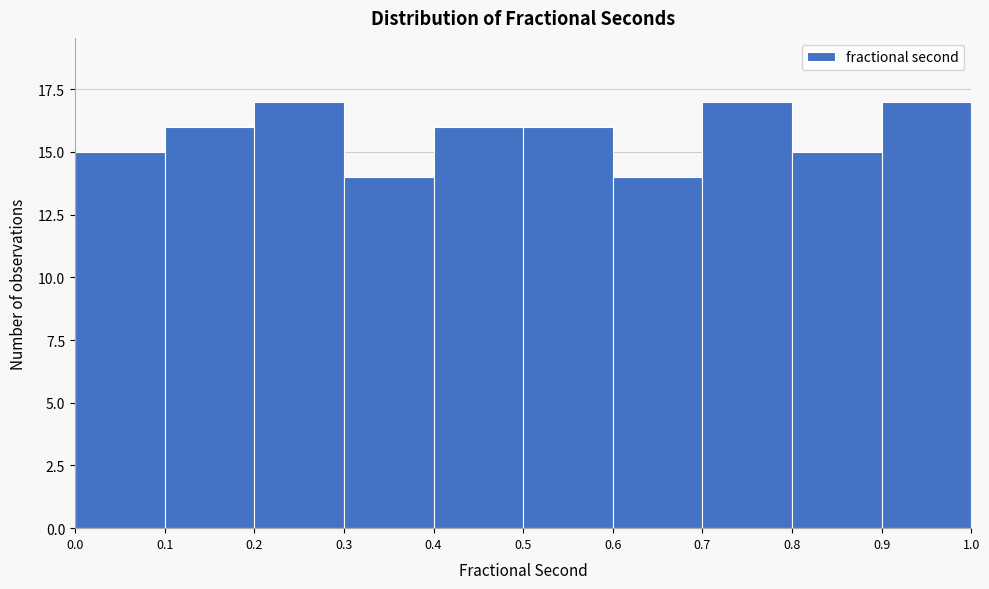

Reading left to right, transcribe this chart: for each bar, give the range it covers on the x-axis and its height. The values are not printed on the chart, so give them approximately, as read against the axis.

0.0 to 0.1: 15
0.1 to 0.2: 16
0.2 to 0.3: 17
0.3 to 0.4: 14
0.4 to 0.5: 16
0.5 to 0.6: 16
0.6 to 0.7: 14
0.7 to 0.8: 17
0.8 to 0.9: 15
0.9 to 1.0: 17